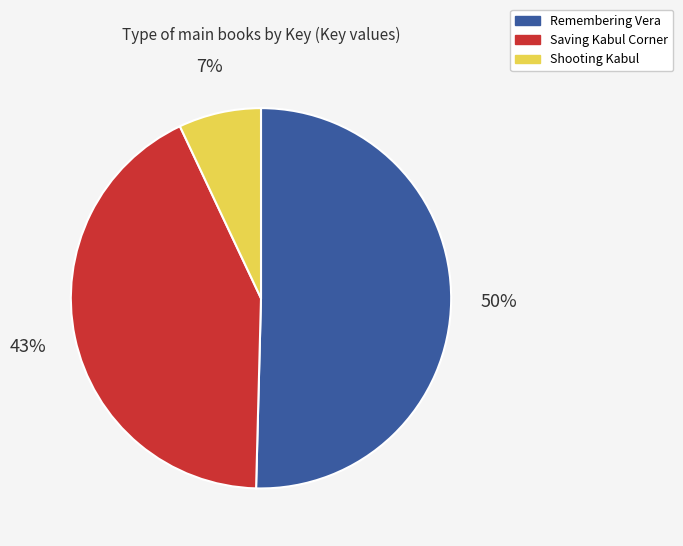

Is the sum of Remembering Vera and Saving Kabul Corner greater than half?

Yes